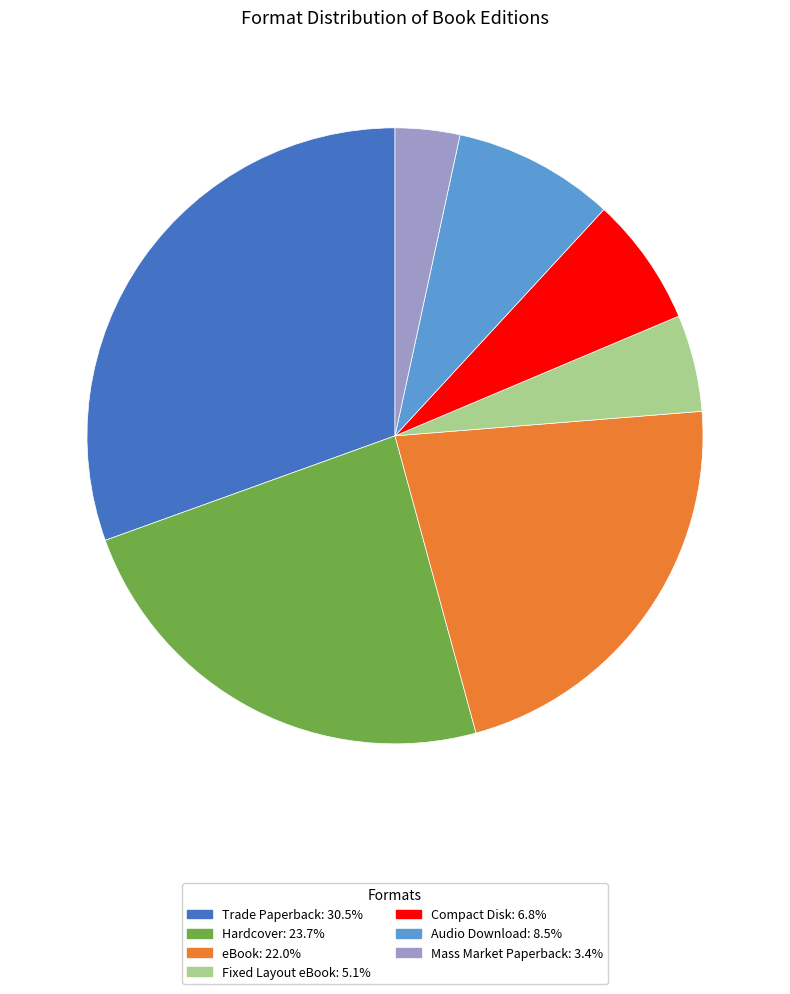

Does Compact Disk represent more than half of the total?

No